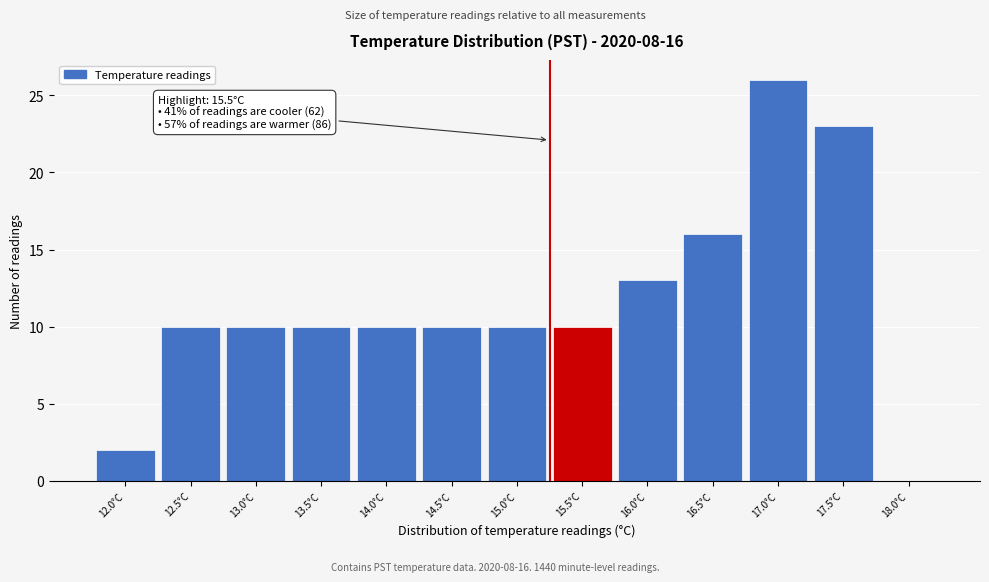

Reading right to left, what are all the values shown in this chart?

18.0°C=0	17.5°C=23	17.0°C=26	16.5°C=16	16.0°C=13	15.5°C=10	15.0°C=10	14.5°C=10	14.0°C=10	13.5°C=10	13.0°C=10	12.5°C=10	12.0°C=2